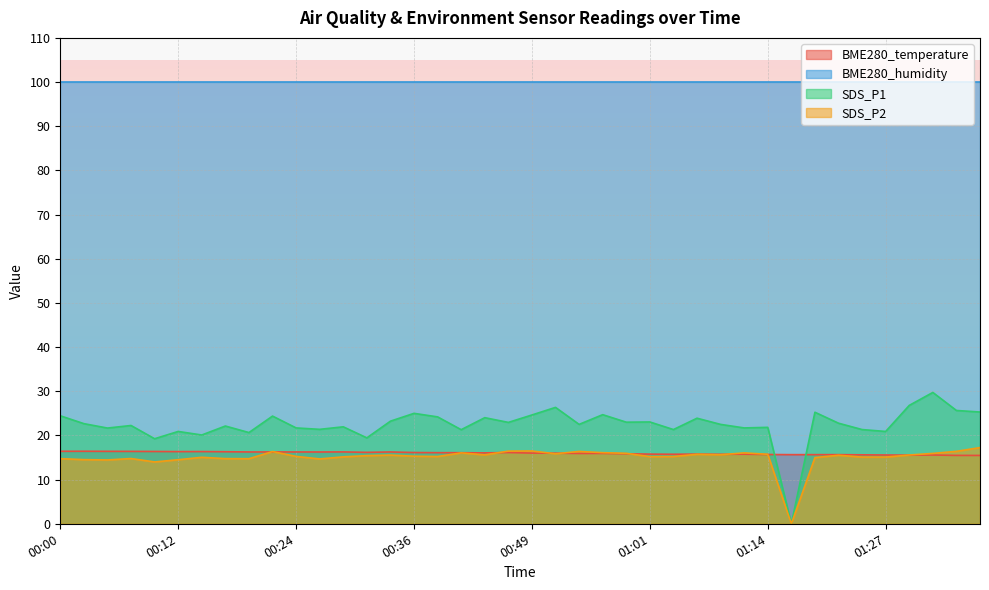

The value of SDS_P2 at 00:34 is 15.6. True or false?

True